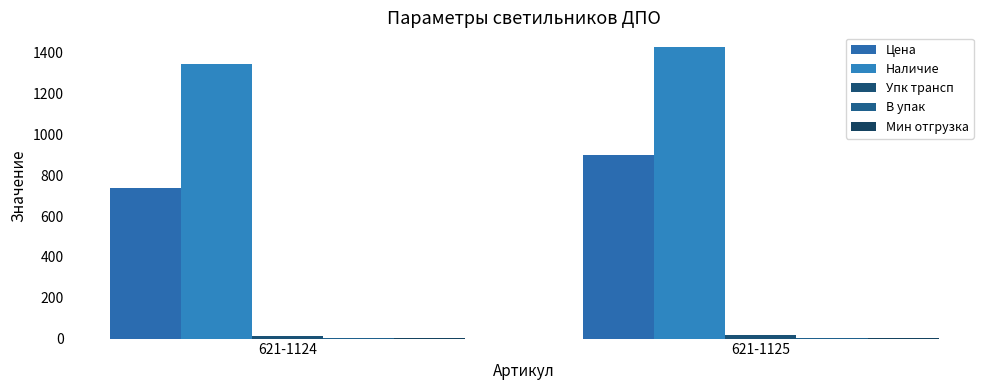

At 621-1124, list the series in order from smallest to largest.

В упак, Мин отгрузка, Упк трансп, Цена, Наличие